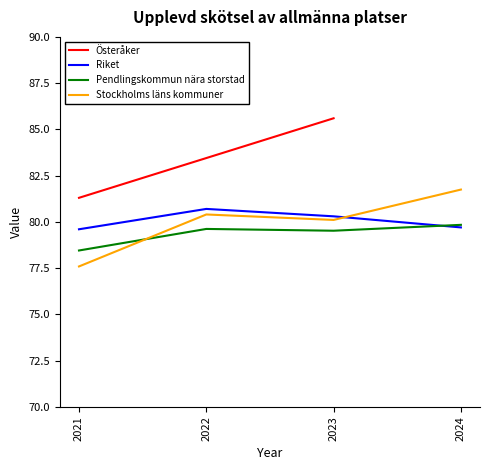

Count the number of categories in the chart.

4